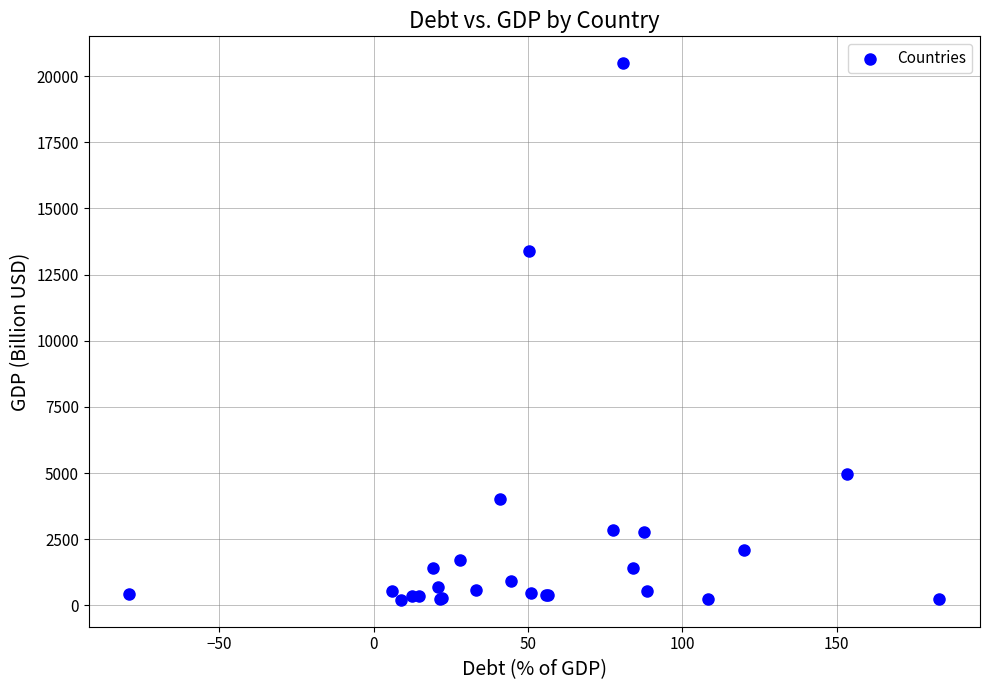

What Y value in the scatter plot is closest to 10348?

13407.4